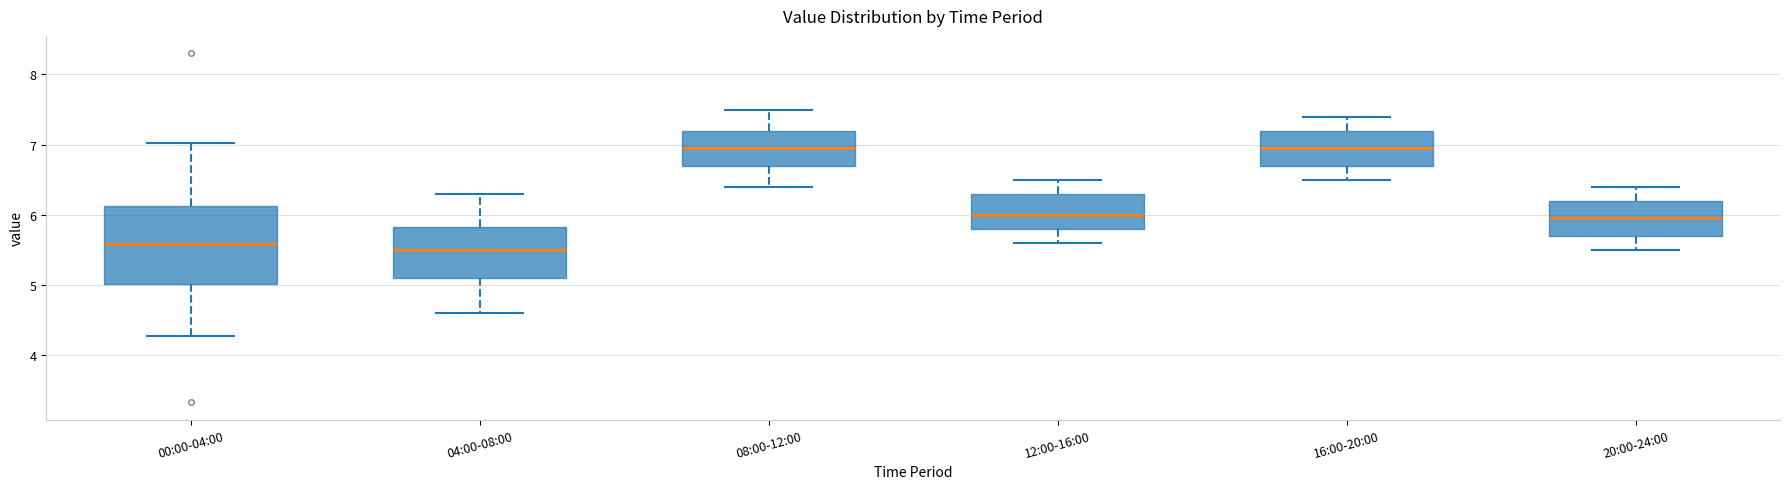

Reading left to right, read every box against the y-axis: the position of its median line, the range the box covers, and the ends of its whiskers. The values are not printed on the chart, so give them approximately, as read against the axis.

00:00-04:00: median 5.6, box 5.0 to 6.1, whiskers 4.3 to 7.0
04:00-08:00: median 5.5, box 5.1 to 5.8, whiskers 4.6 to 6.3
08:00-12:00: median 7.0, box 6.7 to 7.2, whiskers 6.4 to 7.5
12:00-16:00: median 6.0, box 5.8 to 6.3, whiskers 5.6 to 6.5
16:00-20:00: median 7.0, box 6.7 to 7.2, whiskers 6.5 to 7.4
20:00-24:00: median 6.0, box 5.7 to 6.2, whiskers 5.5 to 6.4